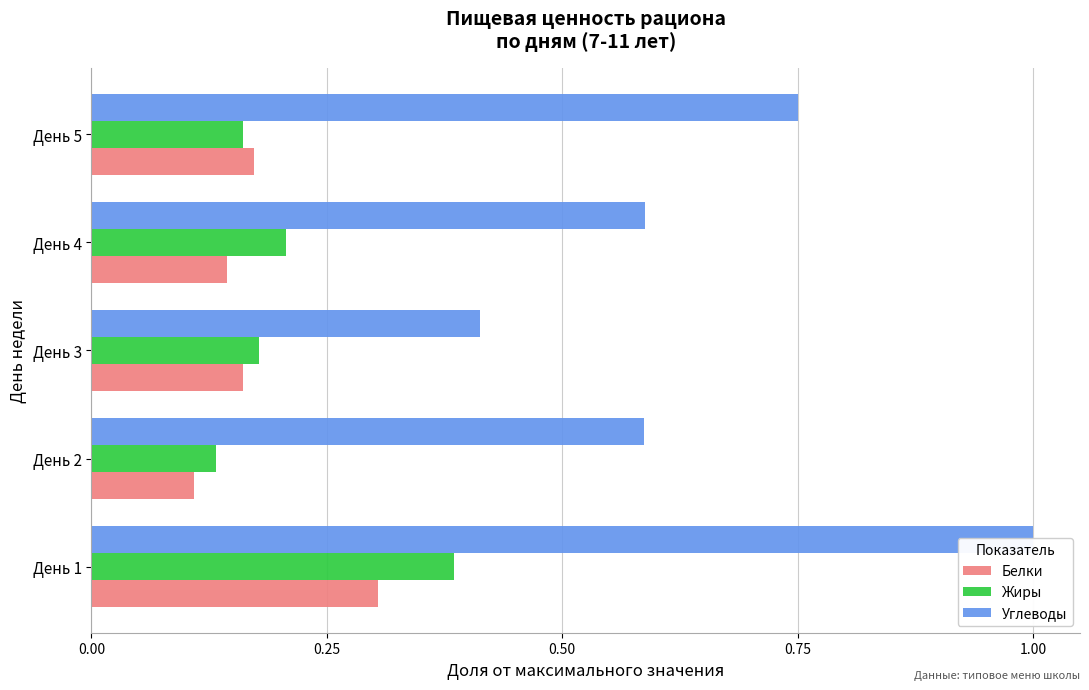

What is the value of the Углеводы bar at the 4th from the left?

0.6